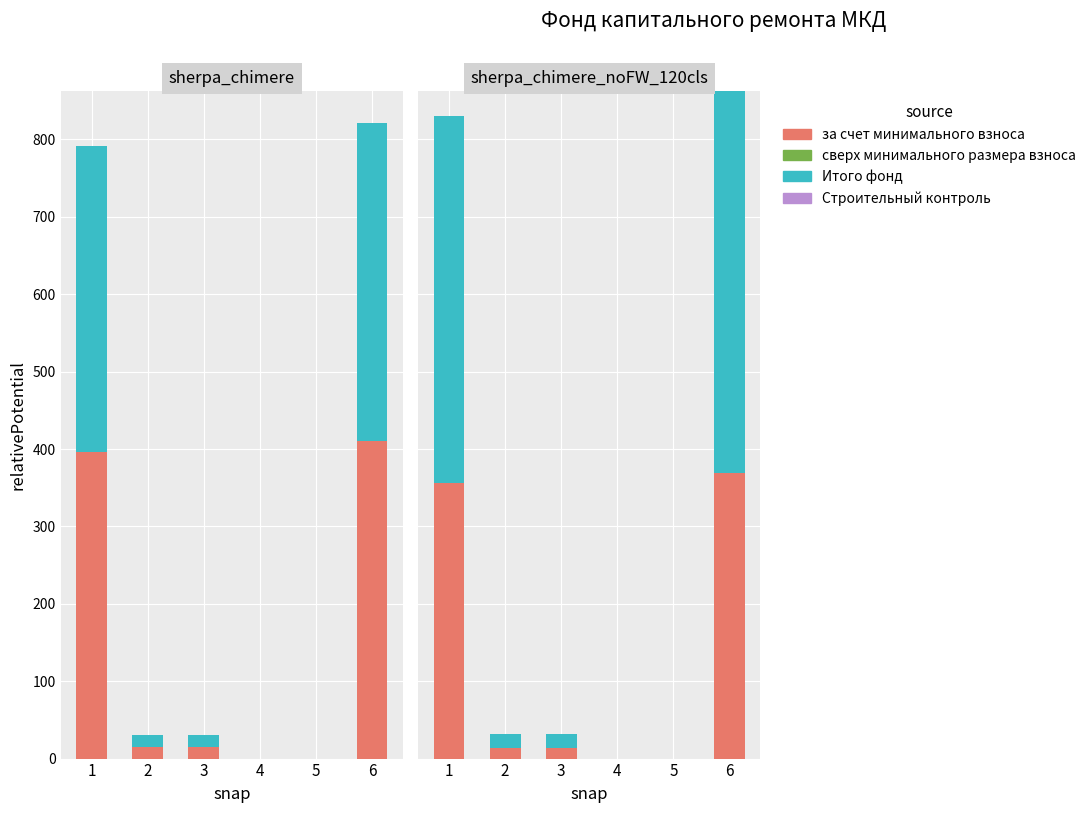

What is the spread (max minus min) of values at 1?

474.7